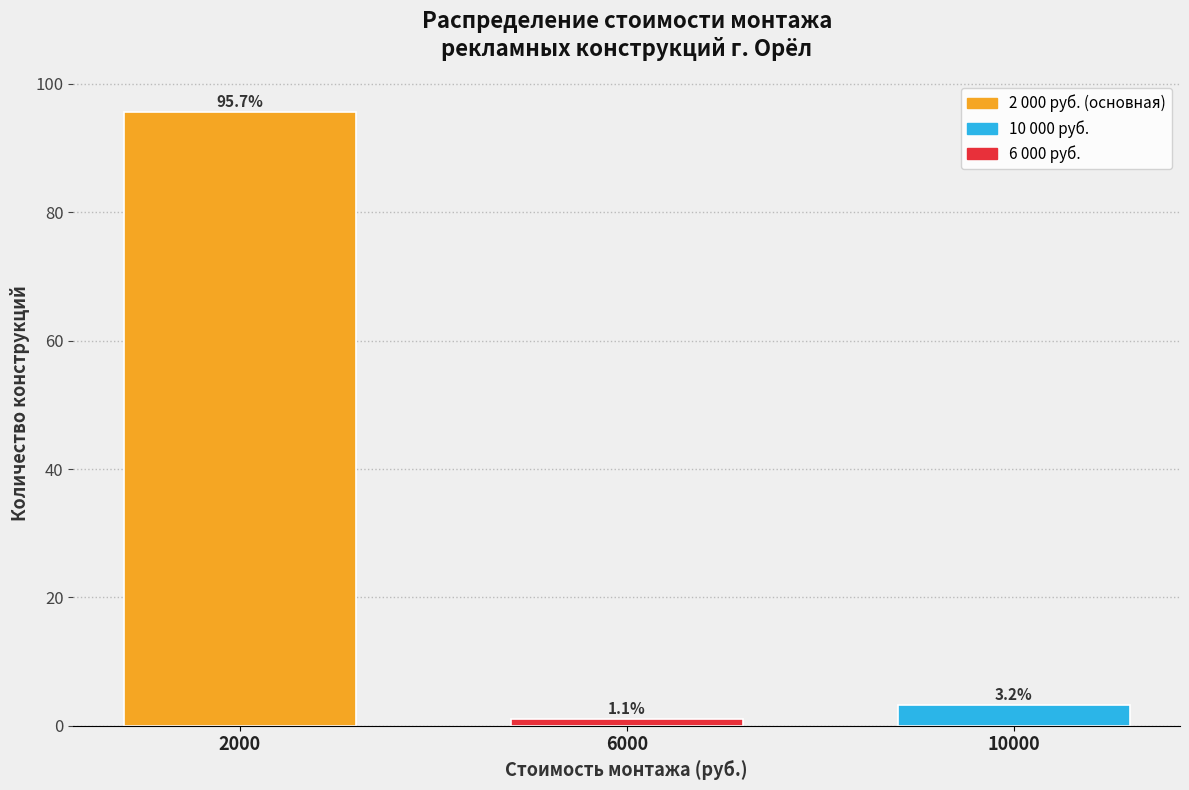

Reading right to left, extract all data points from this chart.

3.2	1.1	95.7